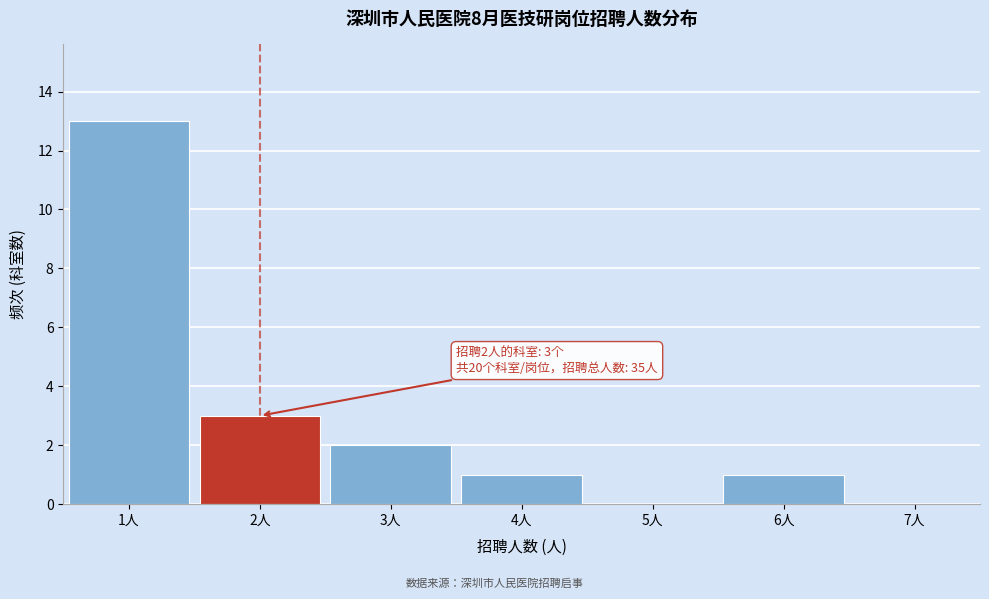

Over which range of the x-axis is the bar tallest?

0.5 to 1.5